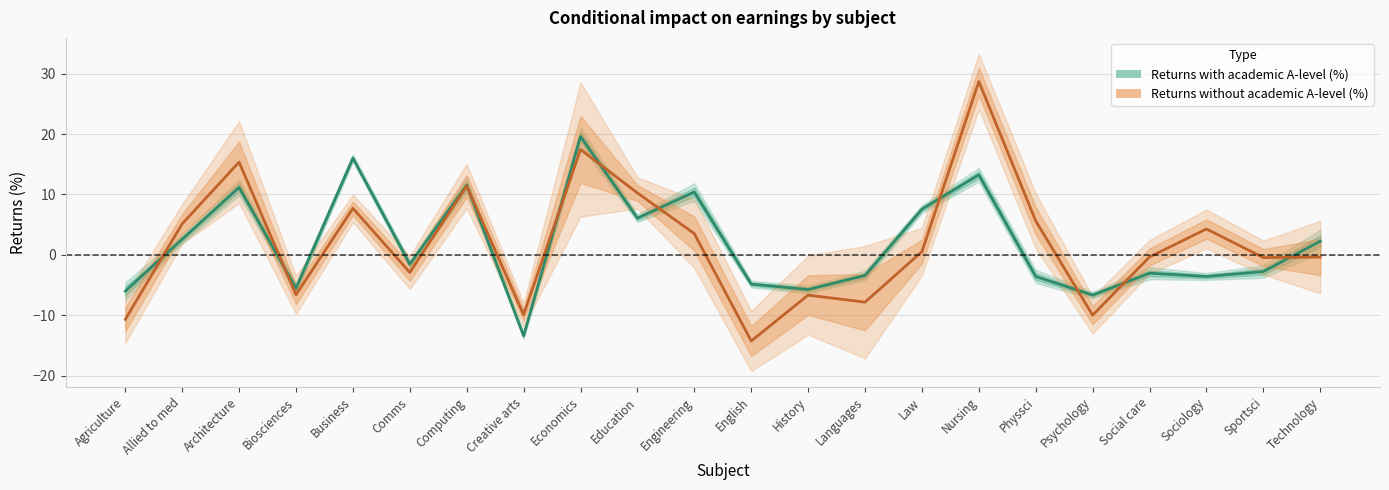

Rank the series at Engineering from highest to lowest value.

Returns with academic A-level (%), Returns without academic A-level (%)